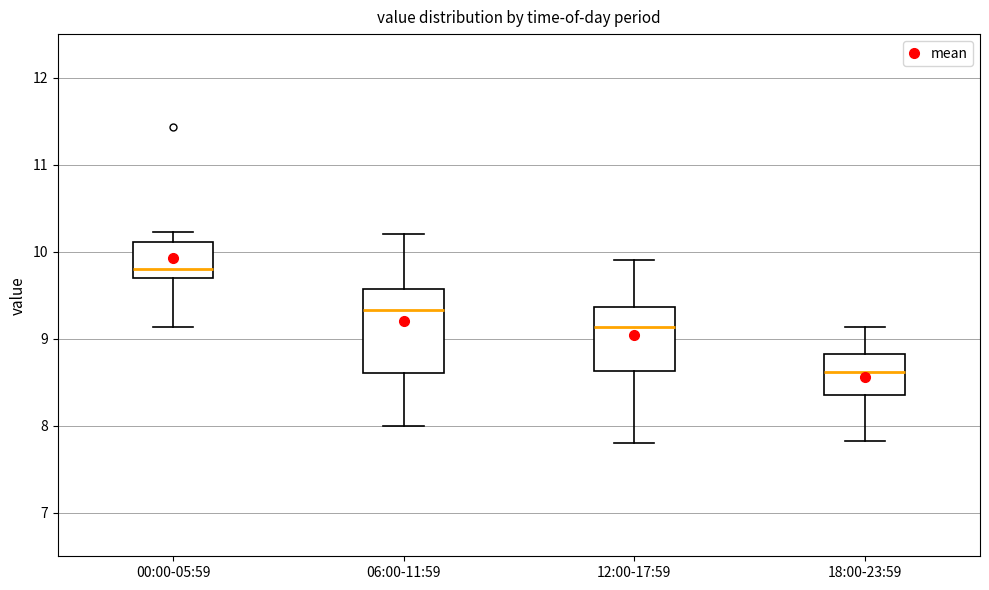

Which box is the tallest, from its lower edge to its upper edge?

06:00-11:59